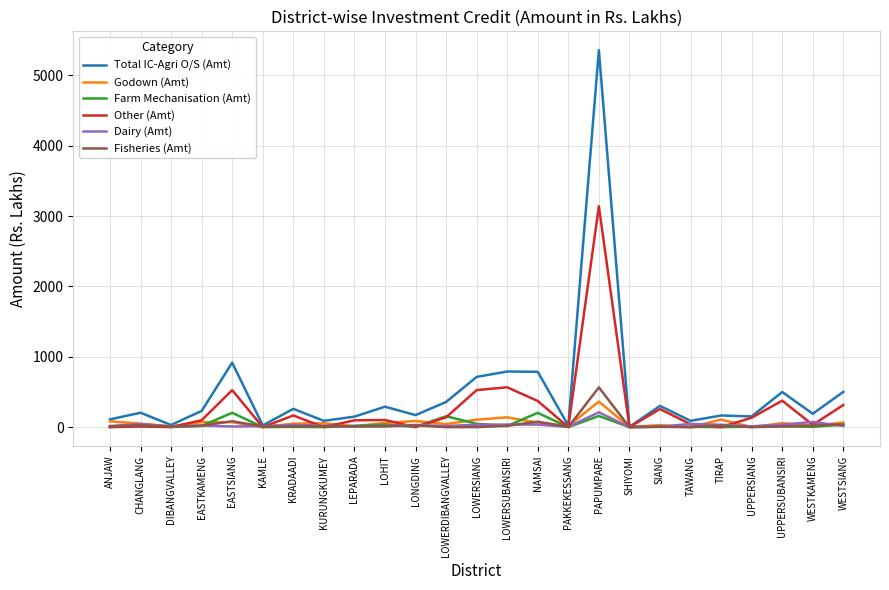

The Total IC-Agri O/S (Amt) series shows 916.2 at EASTSIANG. True or false?

True